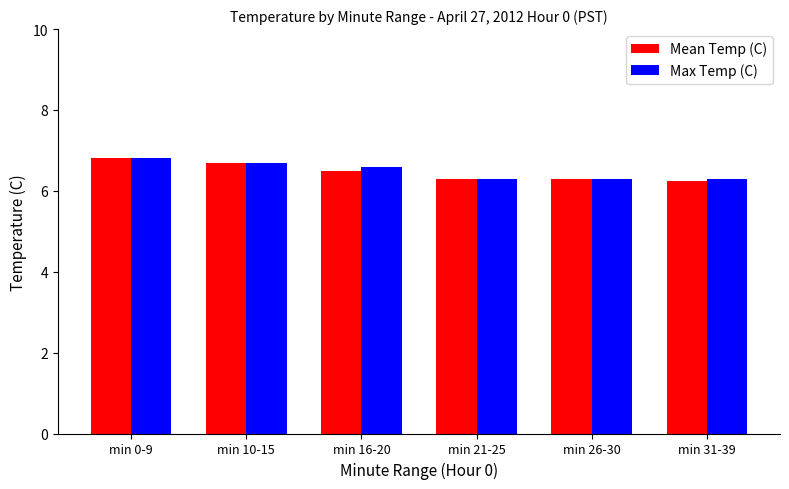

What is the maximum value for Max Temp (C)?

6.8